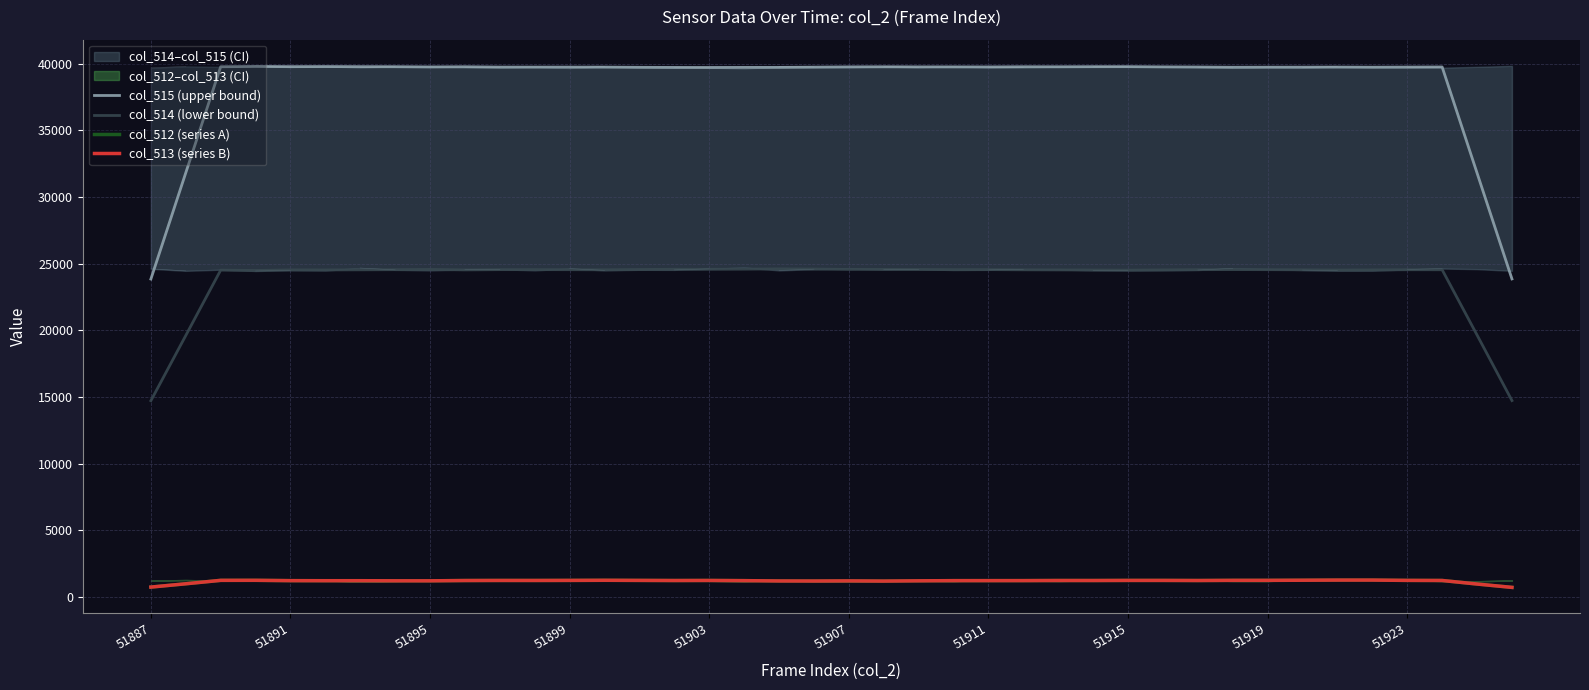

True or false: col_512 (series A) and col_514 (lower bound) cross at least once.

False